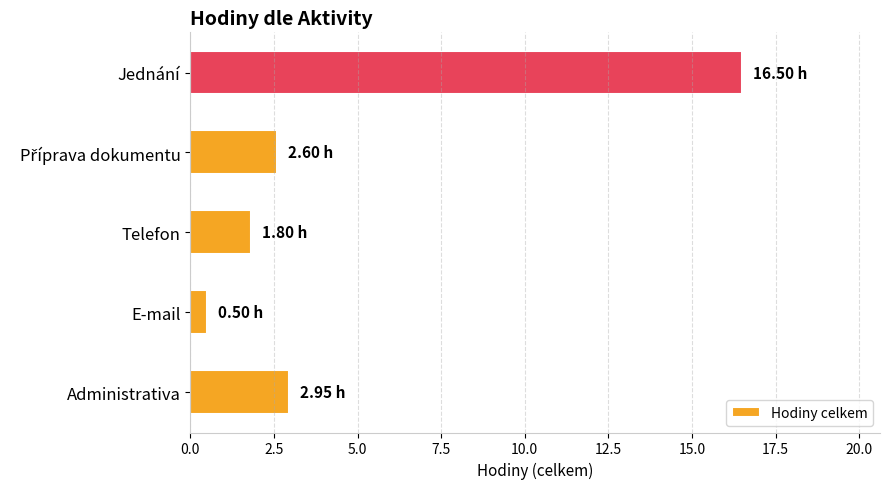

What is the difference between the maximum and minimum values?

16.0